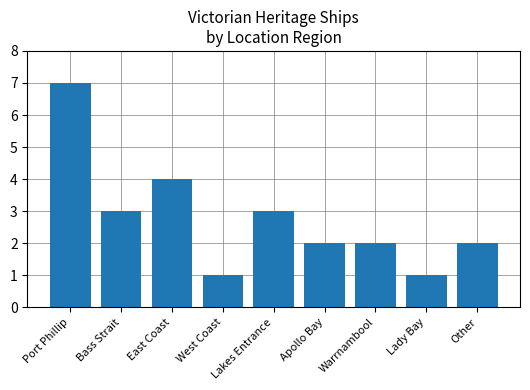

What is the average value?

3